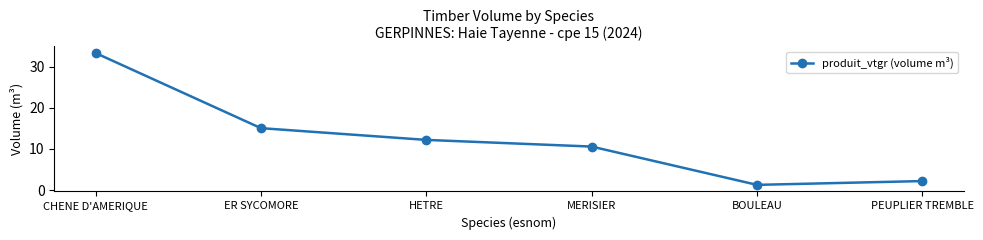

Which category has the lowest value across all series?

BOULEAU